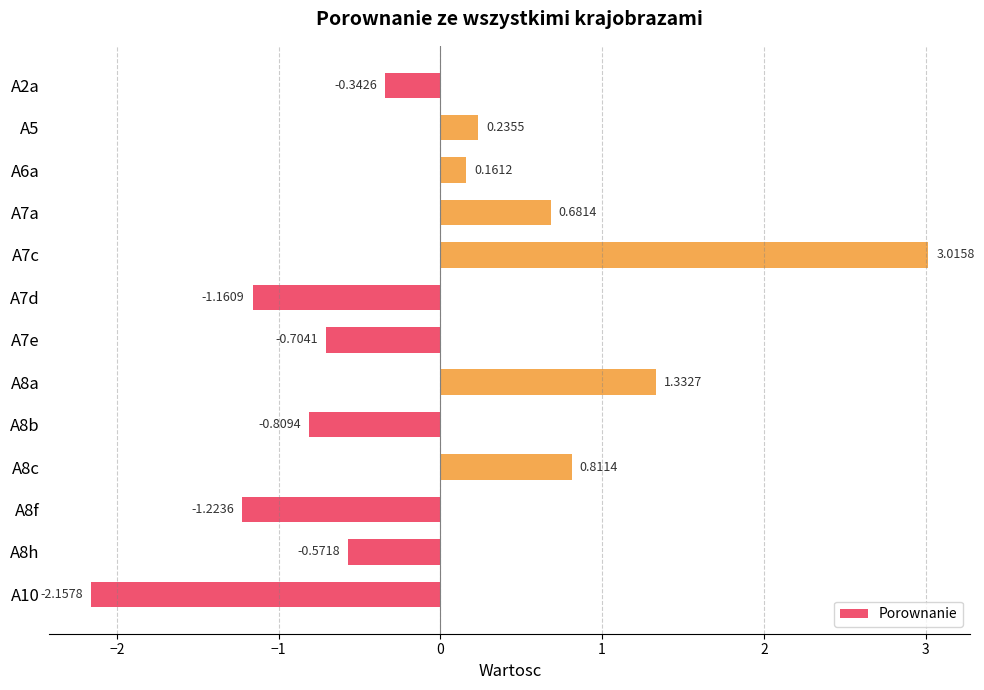

What is the difference between the maximum and minimum values?

5.2